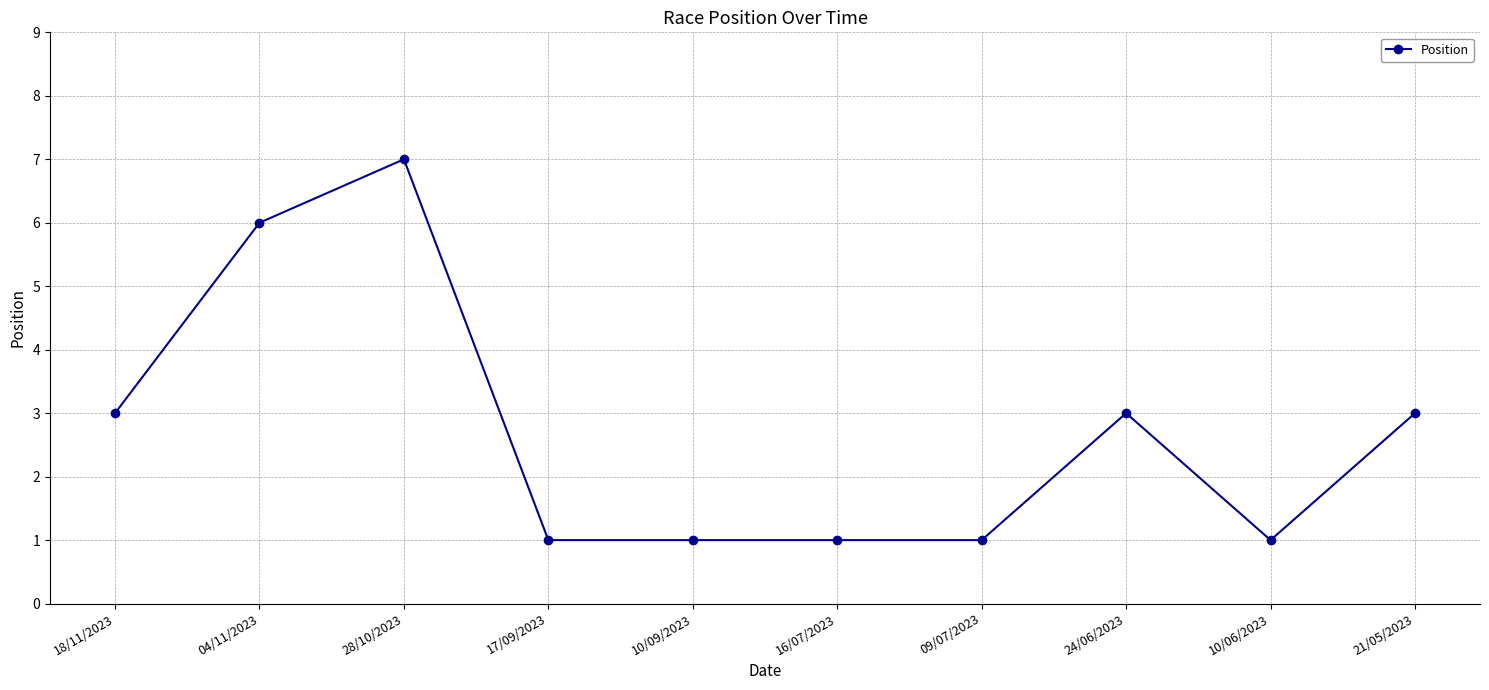

What is the average value?

3